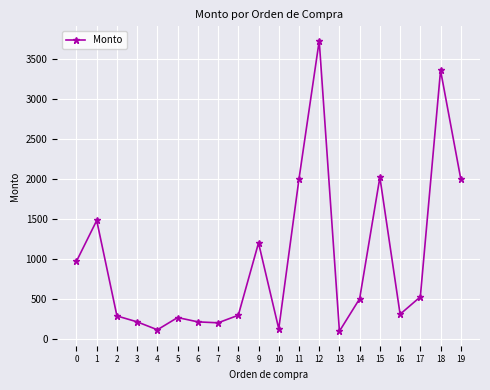

True or false: the data shows 970.5 at 0.

True